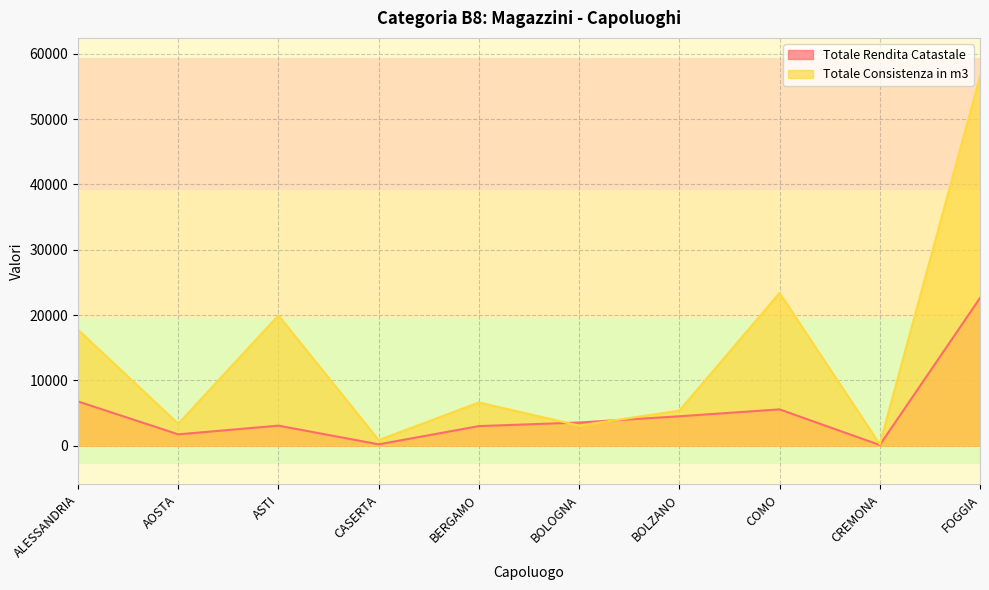

List the series in order of their overall mean, highest first.

Totale Consistenza in m3, Totale Rendita Catastale